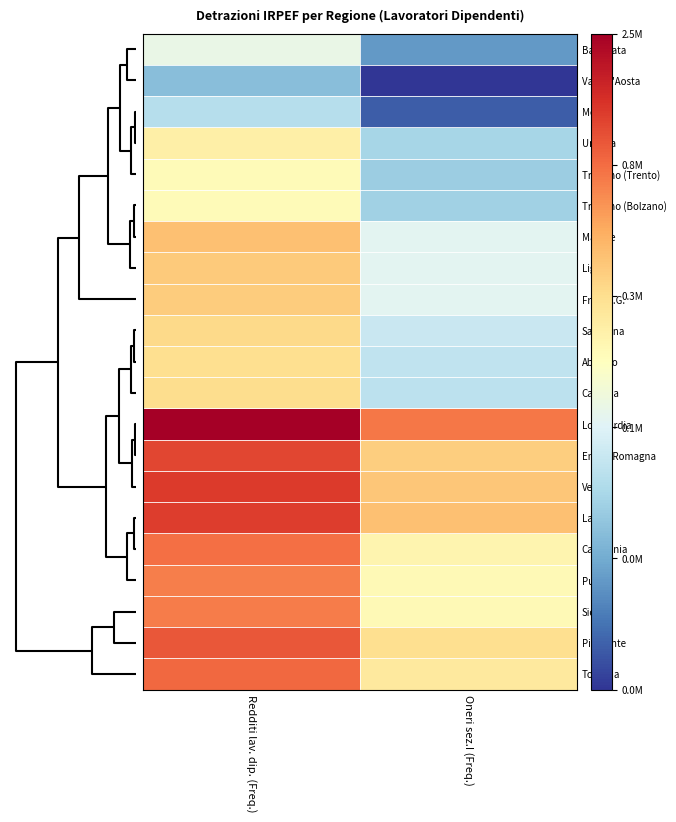

Which series has the widest spread of values?

Calabria